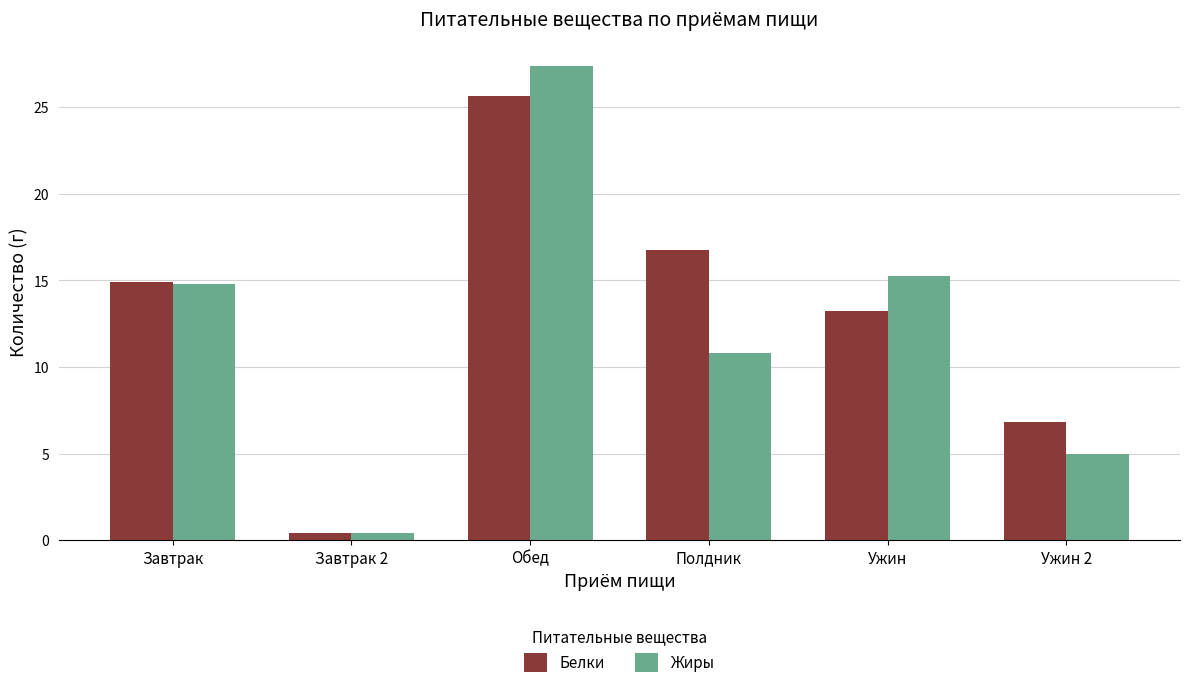

How many data points in Белки are above 14?

3